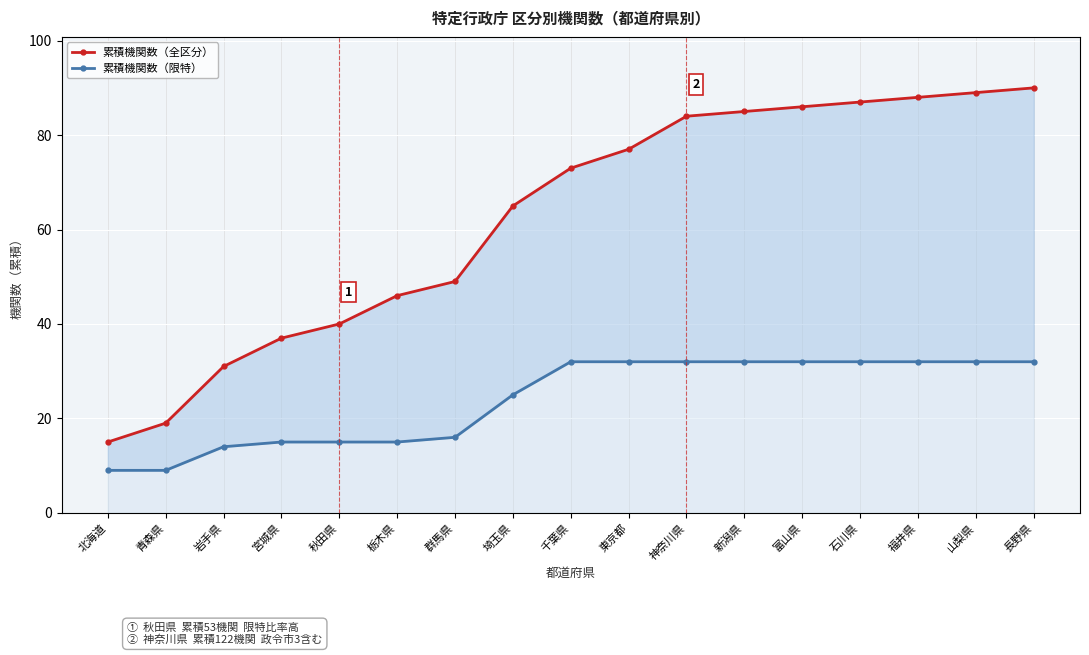

How many lines are shown in the chart?

2